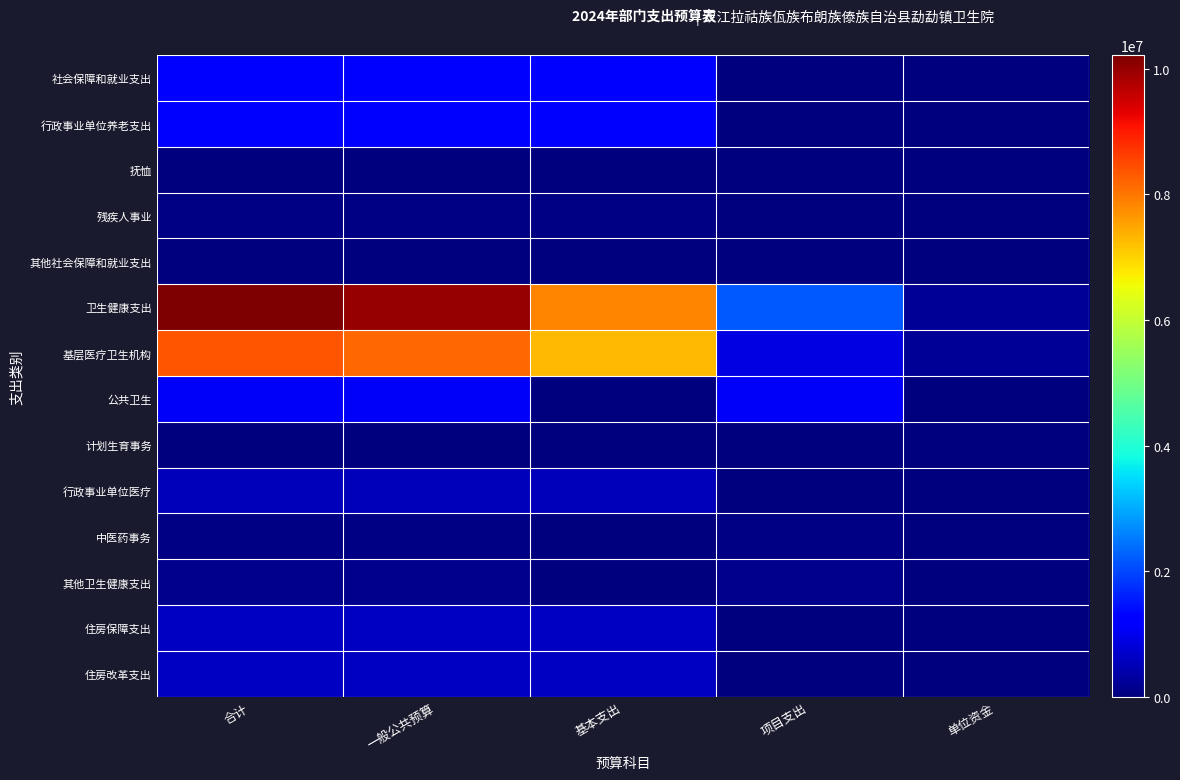

Which series has the largest total across all categories?

卫生健康支出